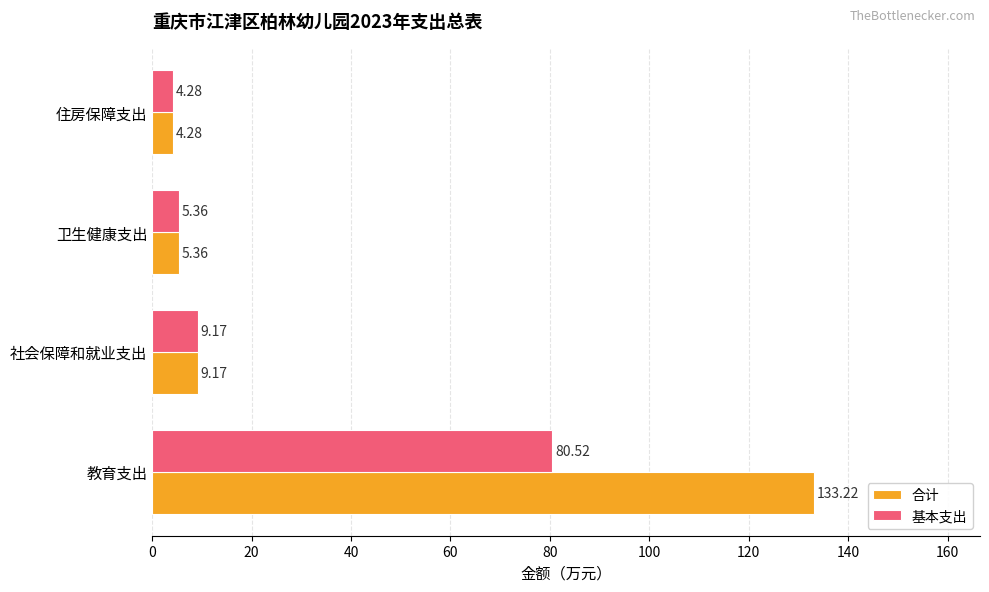

What is the difference between the 合计 values at 社会保障和就业支出 and 卫生健康支出?

3.8